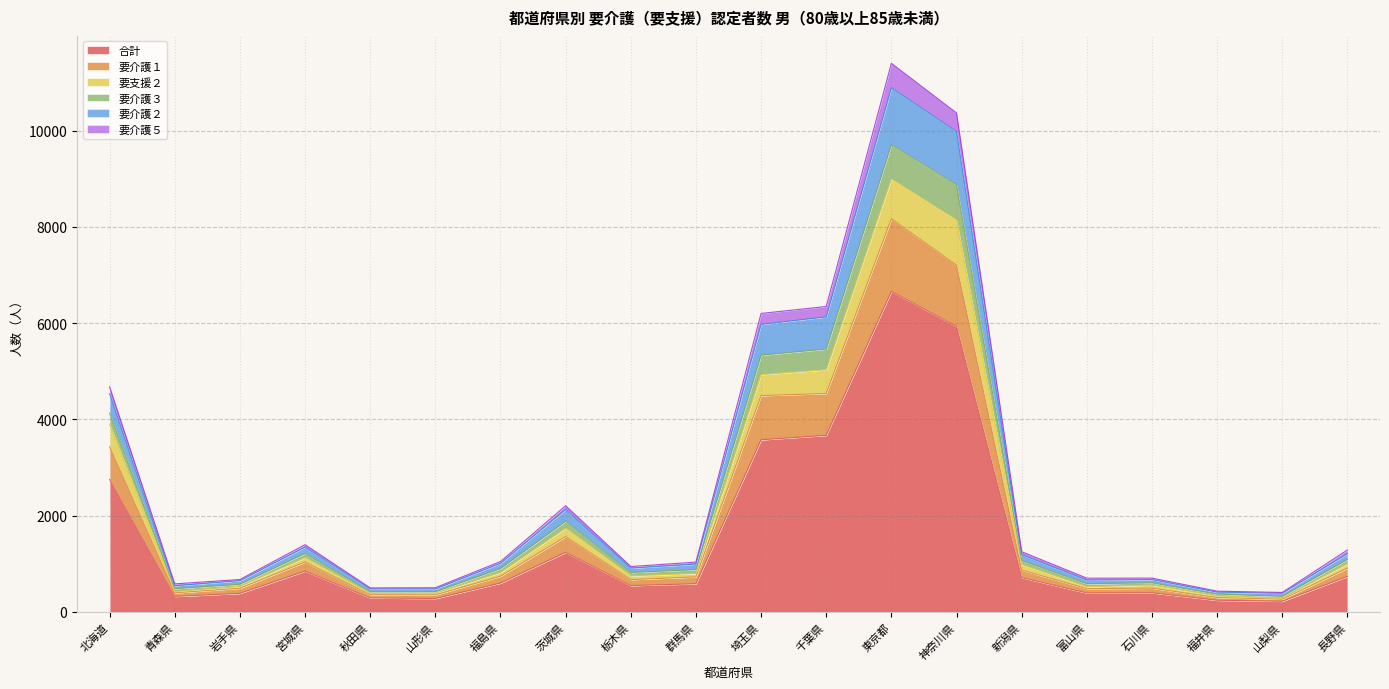

True or false: 要支援２ and 要介護３ intersect in this chart.

False